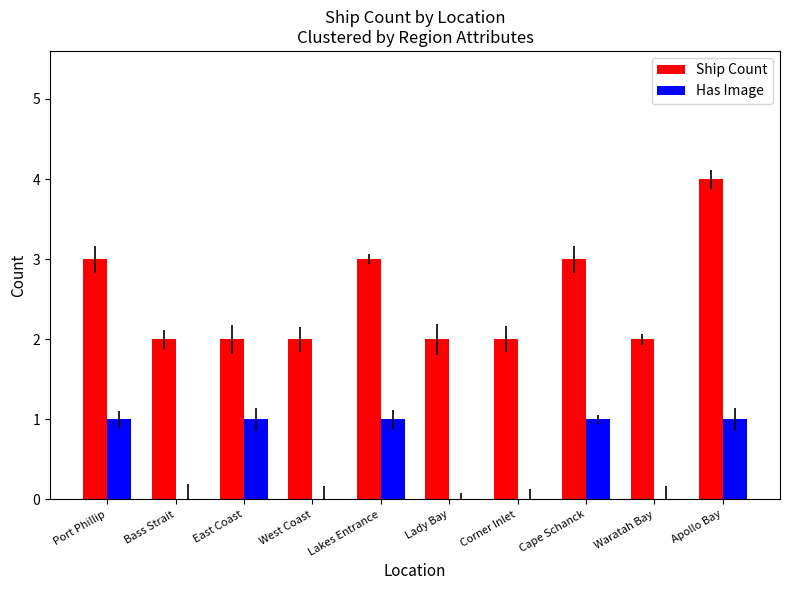

True or false: Has Image has a value of 1 at Corner Inlet.

False